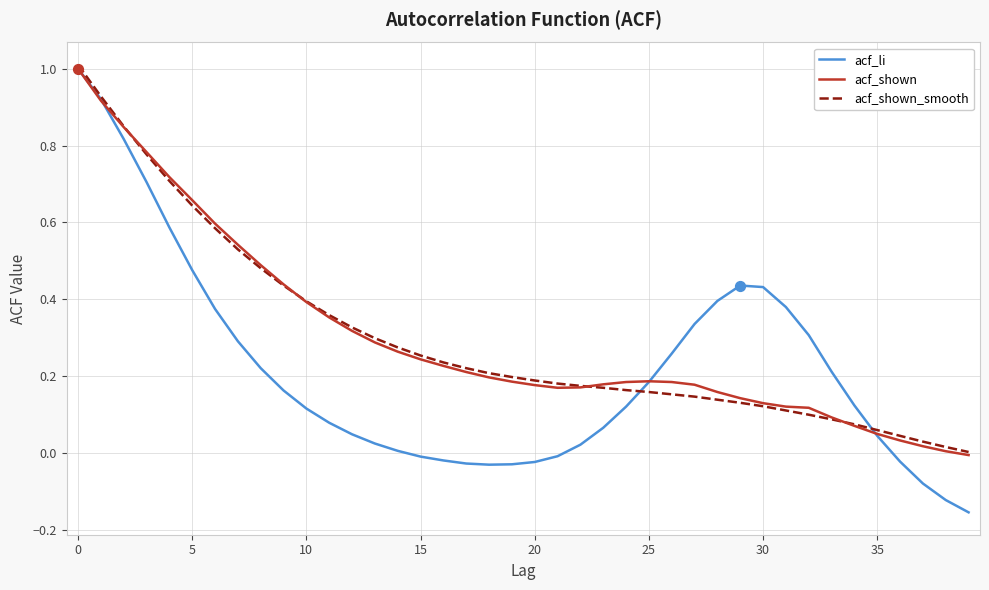

Which series has the largest range (max minus min)?

acf_li